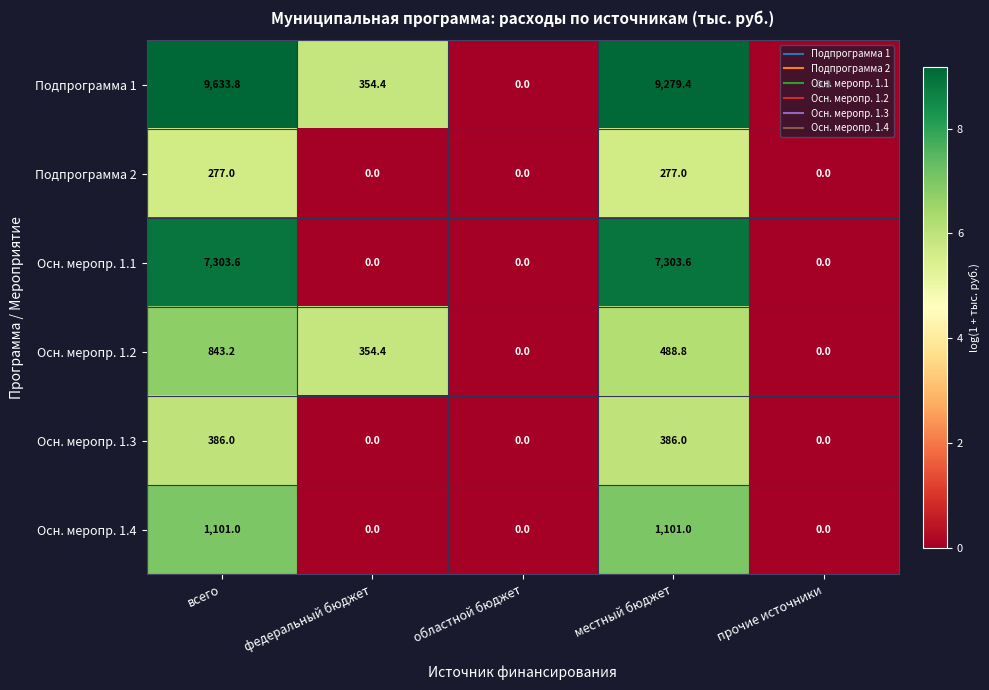

How many positive values does the Подпрограмма 1 series have?

3